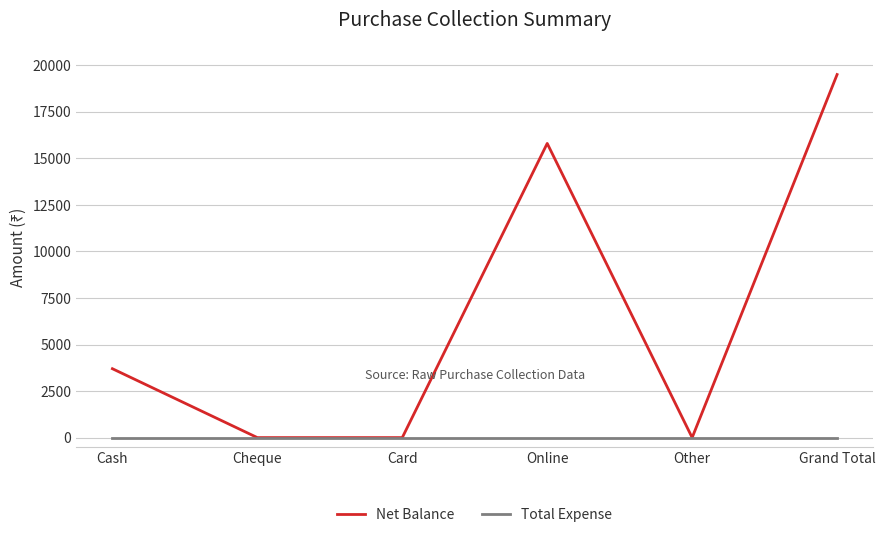

The value of Net Balance at Grand Total is 12159. True or false?

False